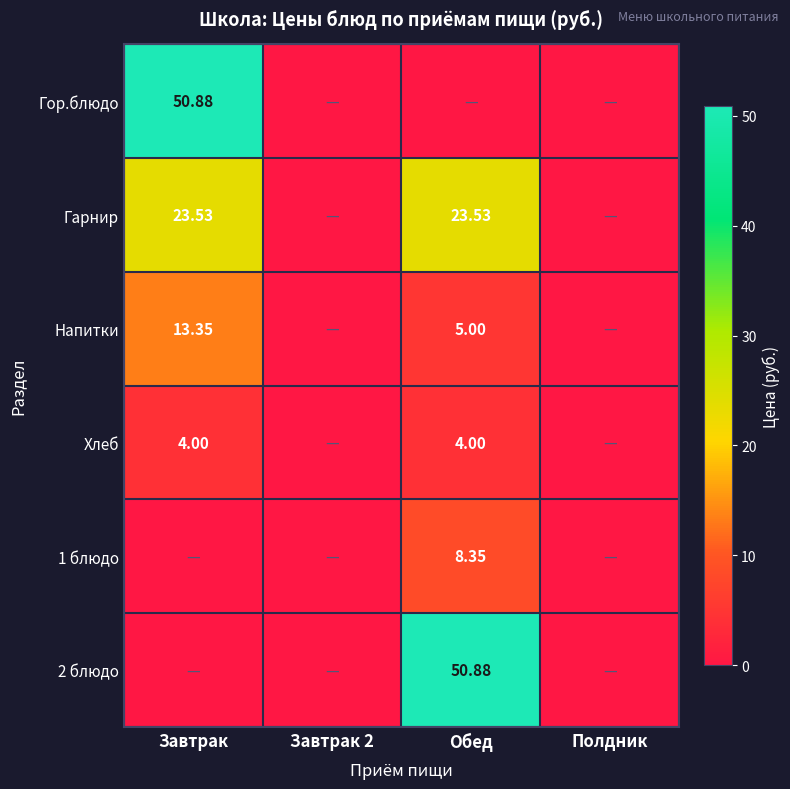

Rank the series at Завтрак 2 from highest to lowest value.

Гор.блюдо, Гарнир, Напитки, Хлеб, 1 блюдо, 2 блюдо